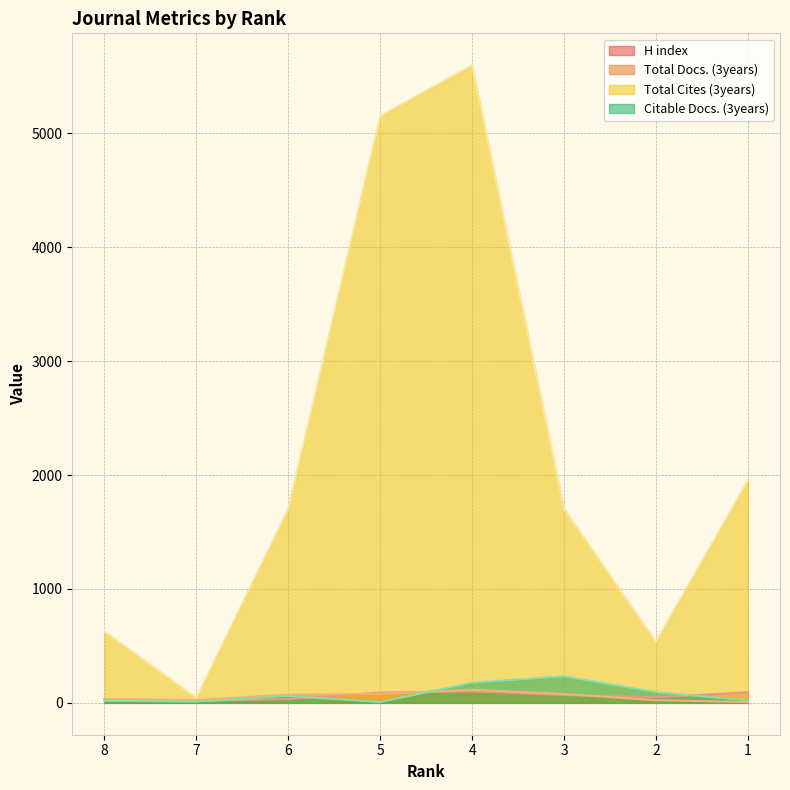

Is it true that Total Docs. (3years) equals 16 at 7?

False